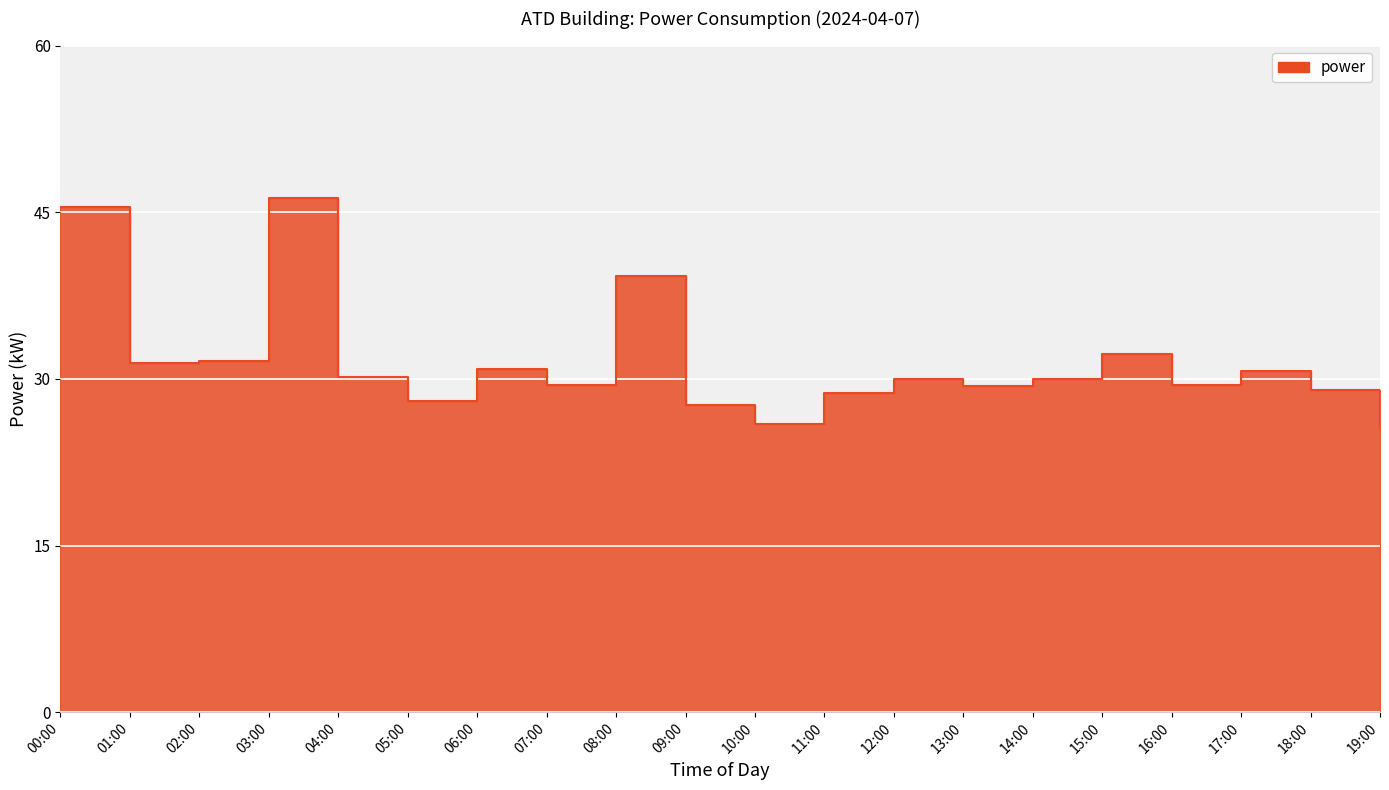

List the labels in order of value, largest first.

03:00, 00:00, 08:00, 15:00, 02:00, 01:00, 06:00, 17:00, 04:00, 14:00, 12:00, 16:00, 07:00, 13:00, 18:00, 11:00, 05:00, 09:00, 10:00, 19:00